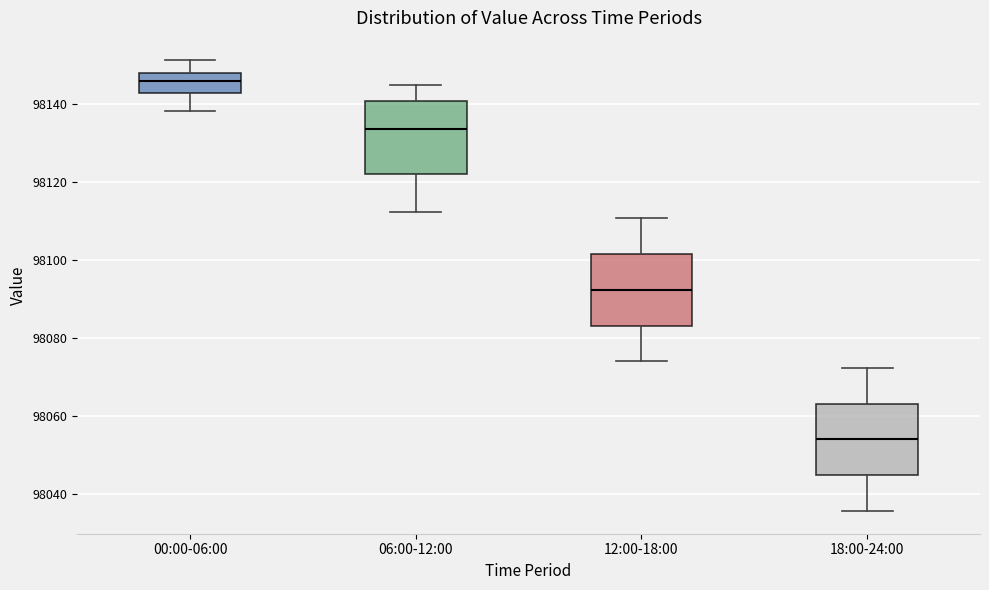

Which box's median line is the highest?

00:00-06:00